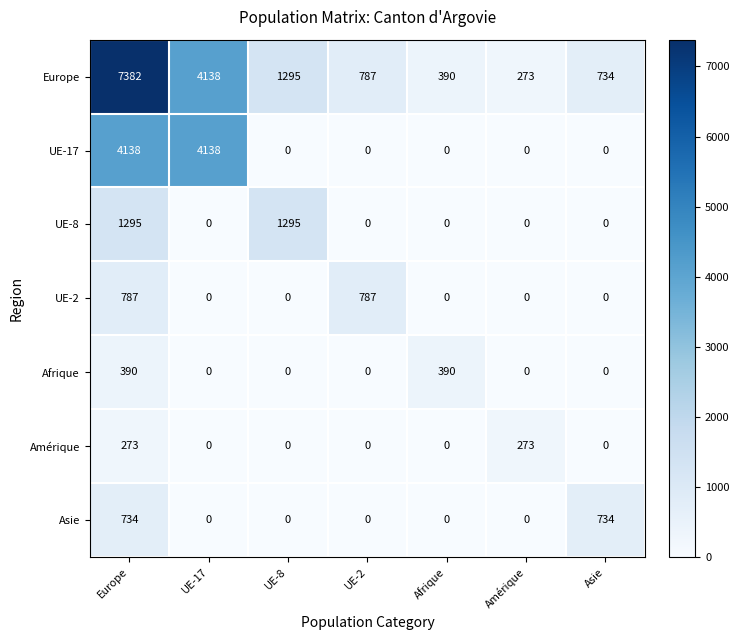

How many categories are shown in the chart?

7